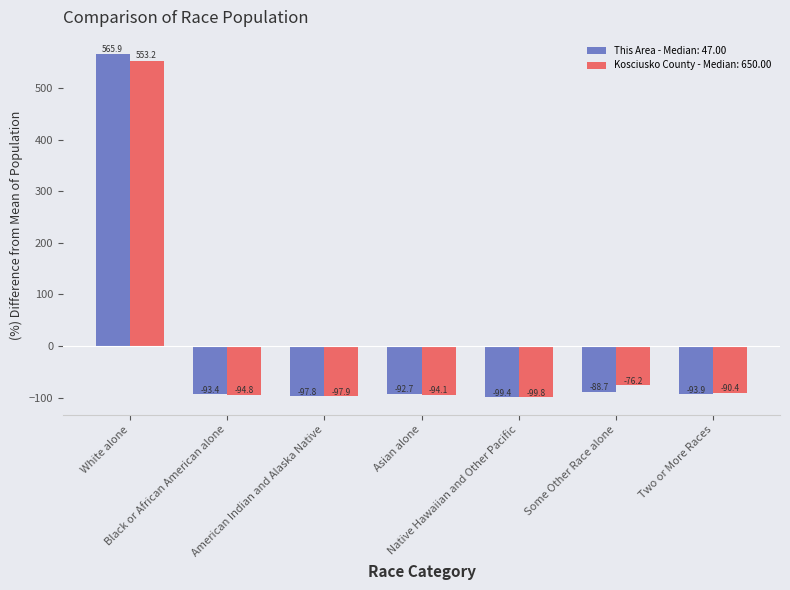

Rank the series by their maximum value, from lowest to highest.

Kosciusko County - Median: 650.00, This Area - Median: 47.00